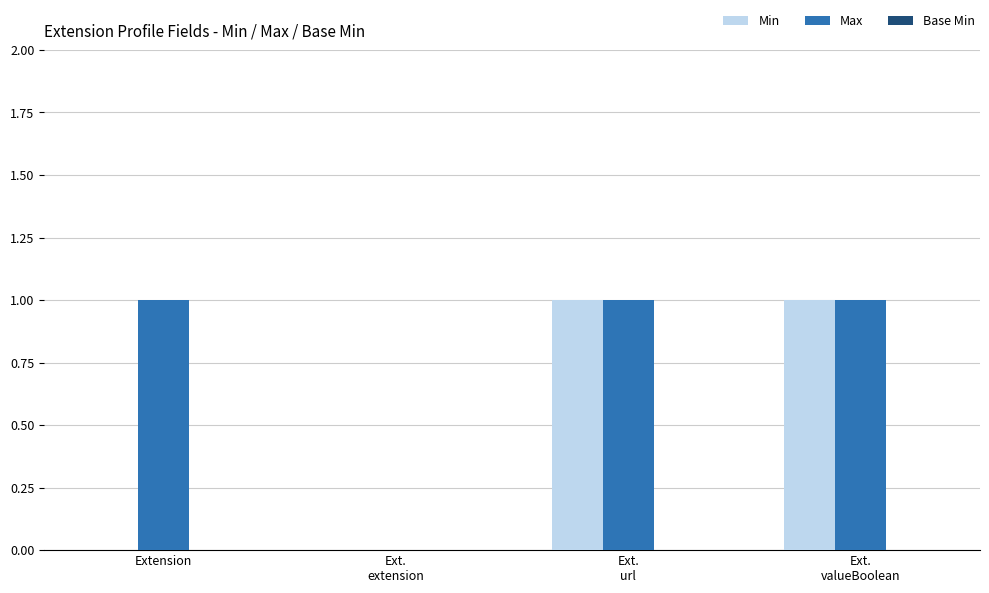

What is the sum of all Min values?

2